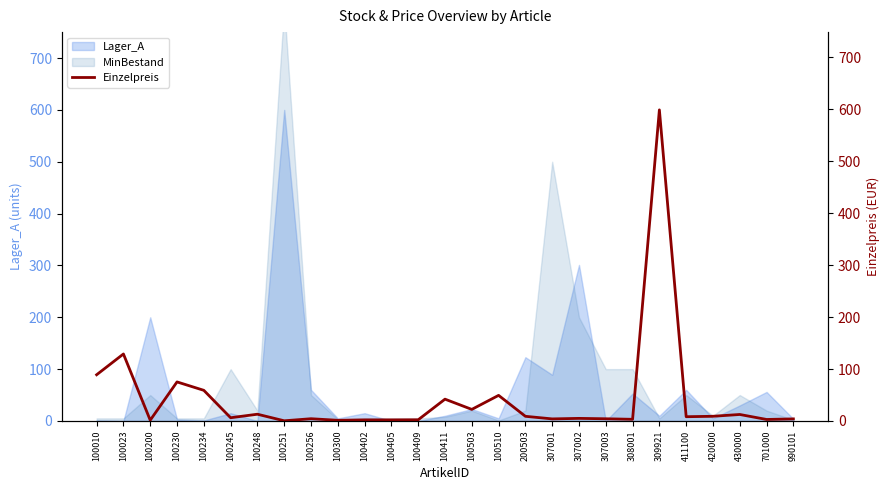

What is the smallest value displayed?

0.3